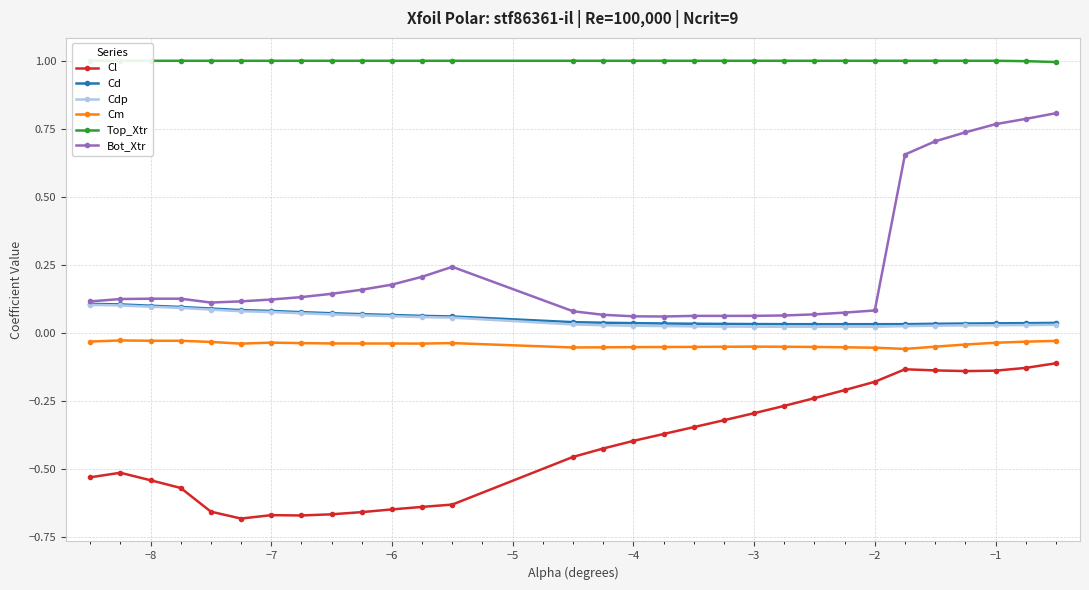

How many lines are shown in the chart?

6